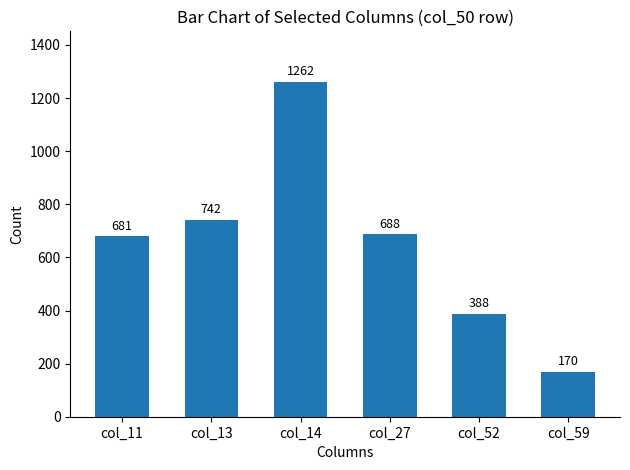

At which category does the chart reach its minimum across all series?

col_59